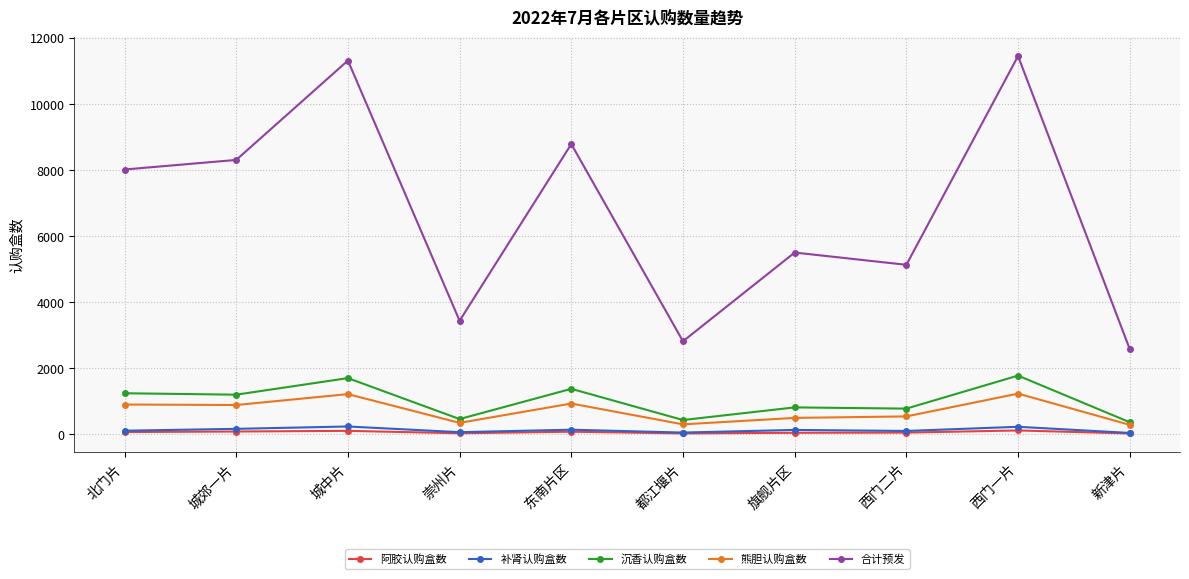

What is the label of the 8th point from the left?

西门二片